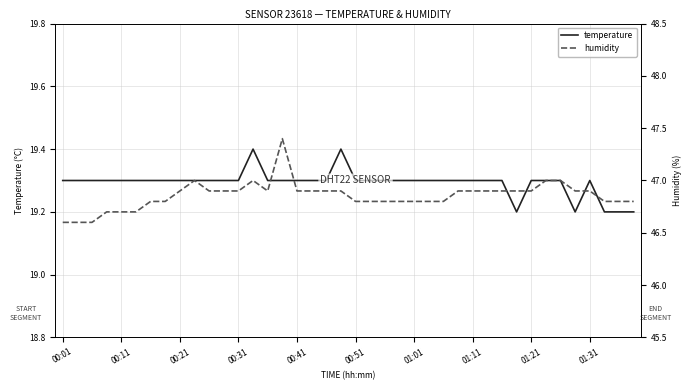

True or false: temperature has a value of 19.3 at 00:51.

True